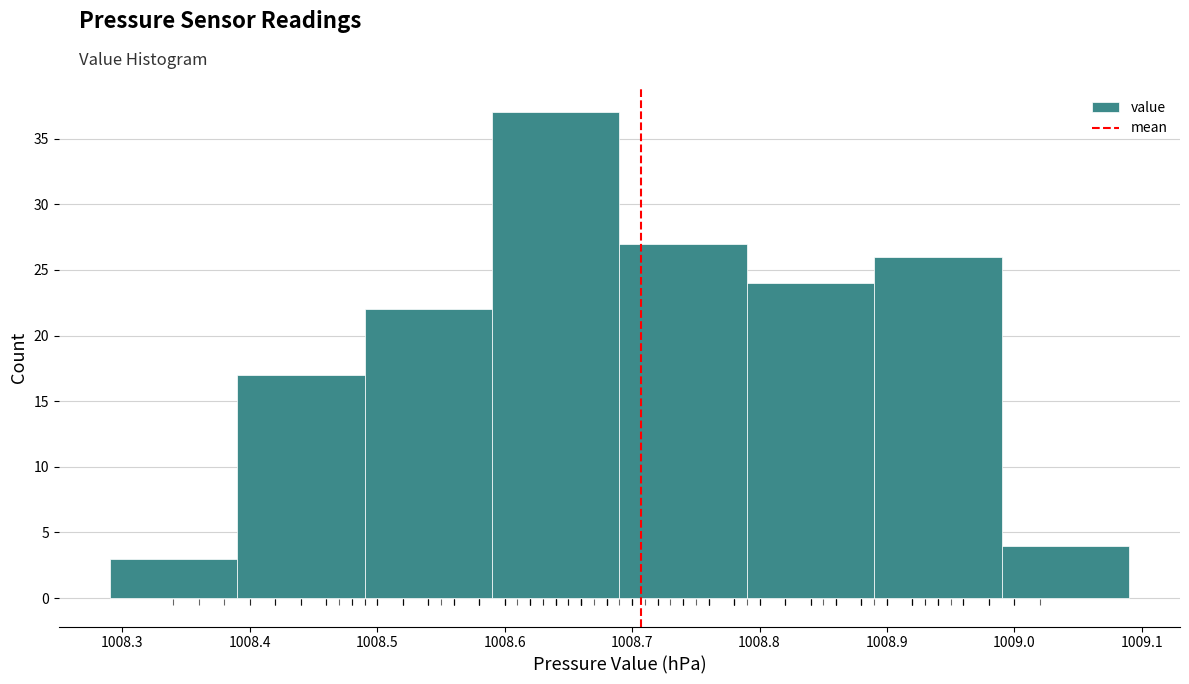

How tall is the bar that spans 1008.29 to 1008.39 on the x-axis? The values are not printed on the chart, so give them approximately, as read against the axis.

3